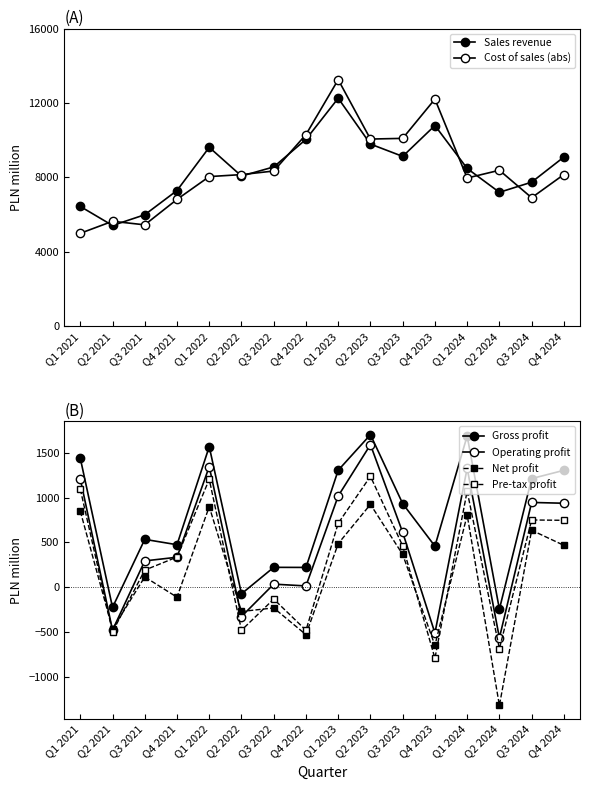

At how many categories does at least one series exceed 11249?

2